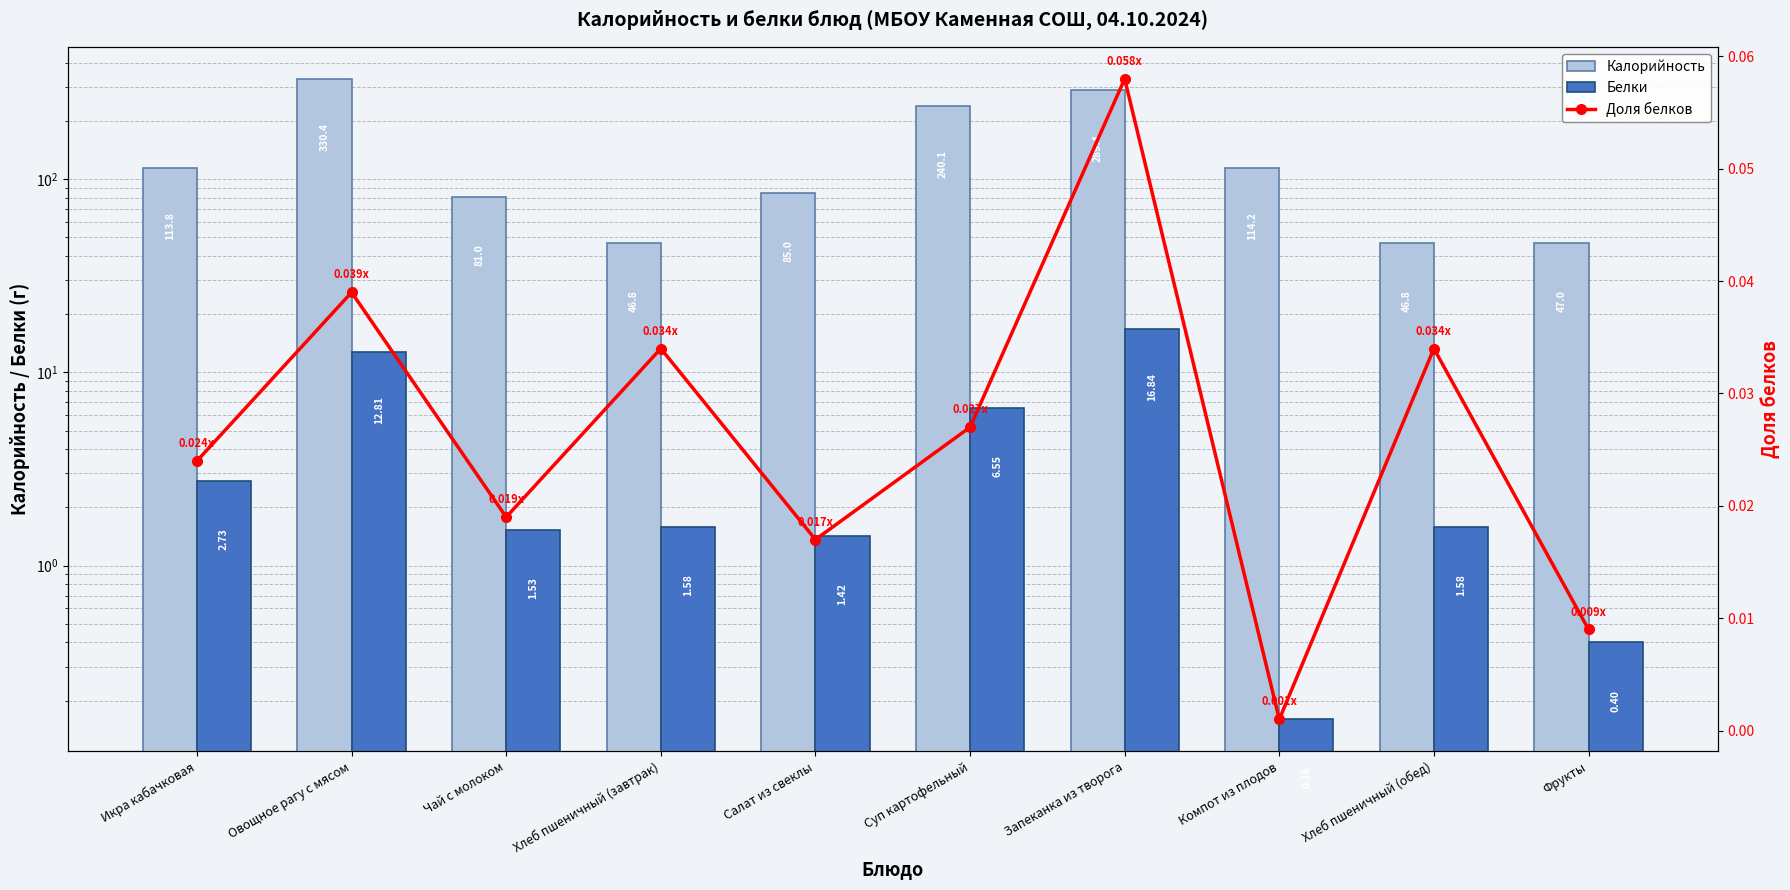

Reading right to left, what are all the values shown in this chart?

Калорийность: Фрукты=47.0	Хлеб пшеничный (обед)=46.8	Компот из плодов=114.2	Запеканка из творога=289.4	Суп картофельный=240.1	Салат из свеклы=85.0	Хлеб пшеничный (завтрак)=46.8	Чай с молоком=81.0	Овощное рагу с мясом=330.4	Икра кабачковая=113.8
Белки: Фрукты=0.4	Хлеб пшеничный (обед)=1.6	Компот из плодов=0.2	Запеканка из творога=16.8	Суп картофельный=6.5	Салат из свеклы=1.4	Хлеб пшеничный (завтрак)=1.6	Чай с молоком=1.5	Овощное рагу с мясом=12.8	Икра кабачковая=2.7
Доля белков: Фрукты=0.0	Хлеб пшеничный (обед)=0.0	Компот из плодов=0.0	Запеканка из творога=0.1	Суп картофельный=0.0	Салат из свеклы=0.0	Хлеб пшеничный (завтрак)=0.0	Чай с молоком=0.0	Овощное рагу с мясом=0.0	Икра кабачковая=0.0